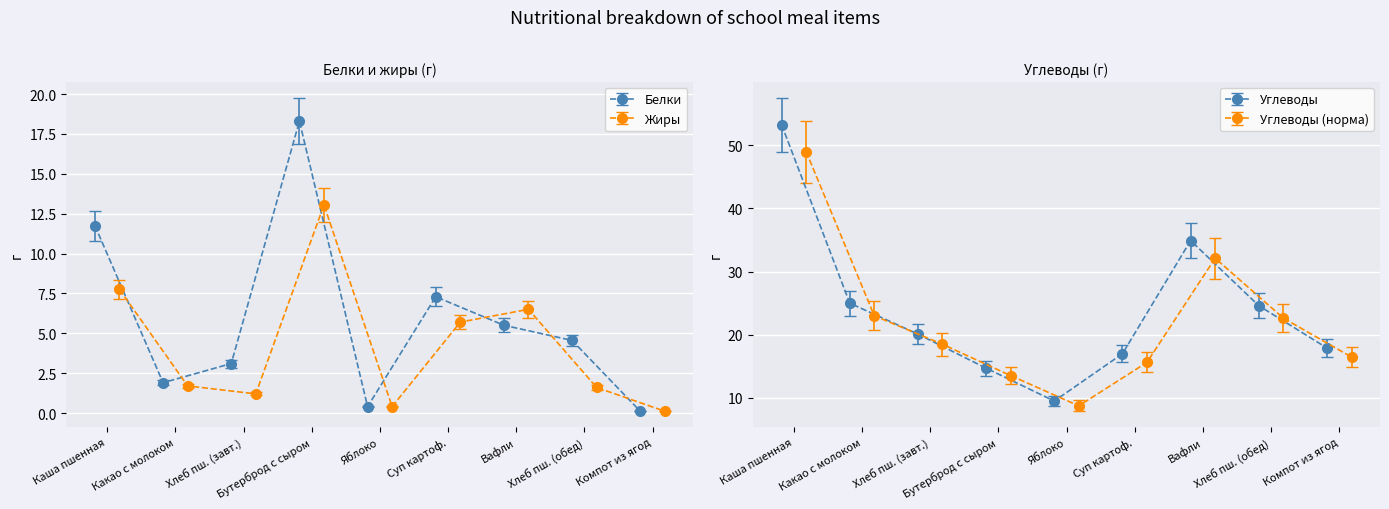

At which label does Белки reach its minimum?

Компот из ягод